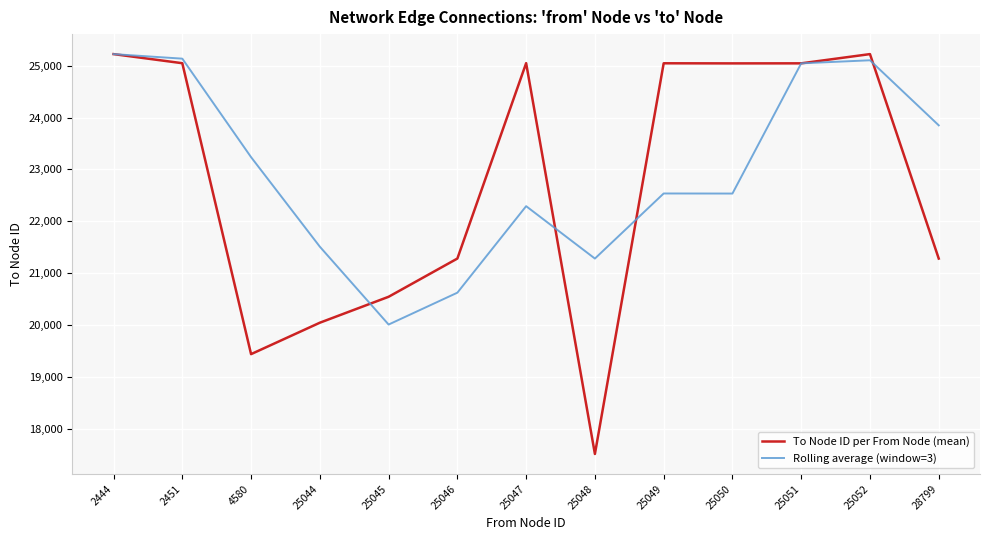

At which label does To Node ID per From Node (mean) first exceed 25045?

2444